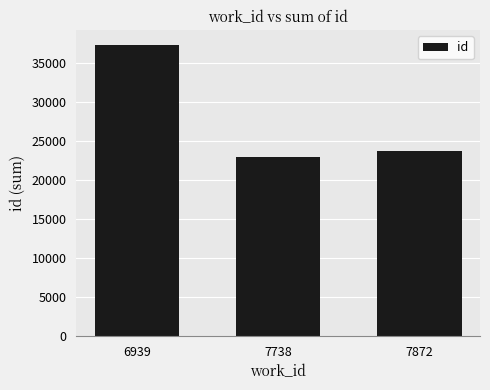

True or false: the data shows 37383 at 6939.

True